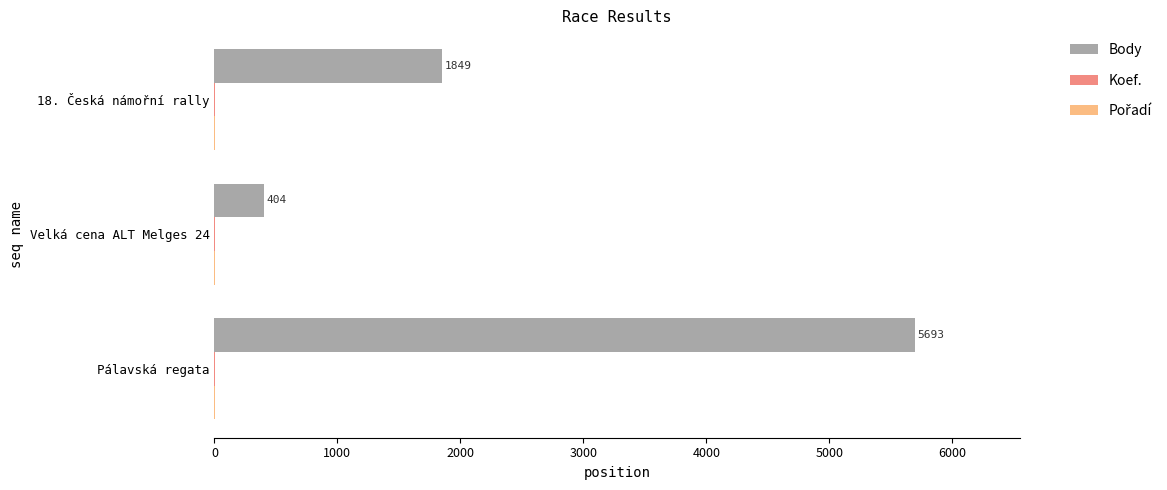

Which series has the widest spread of values?

Body